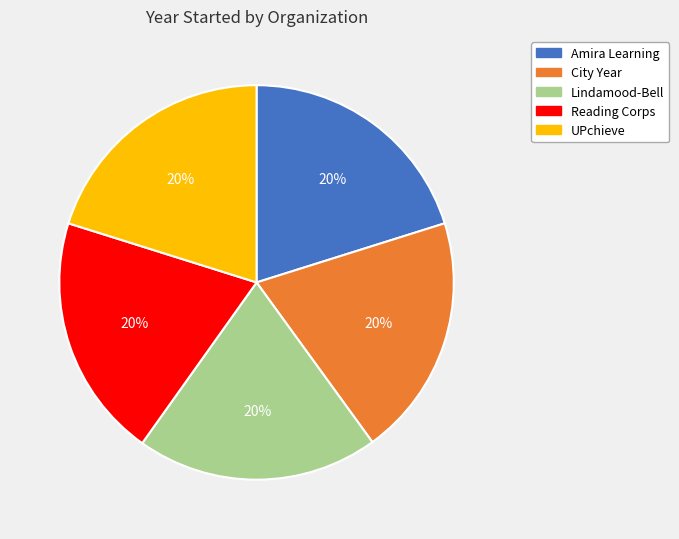

The City Year slice represents 6% of the pie. True or false?

False